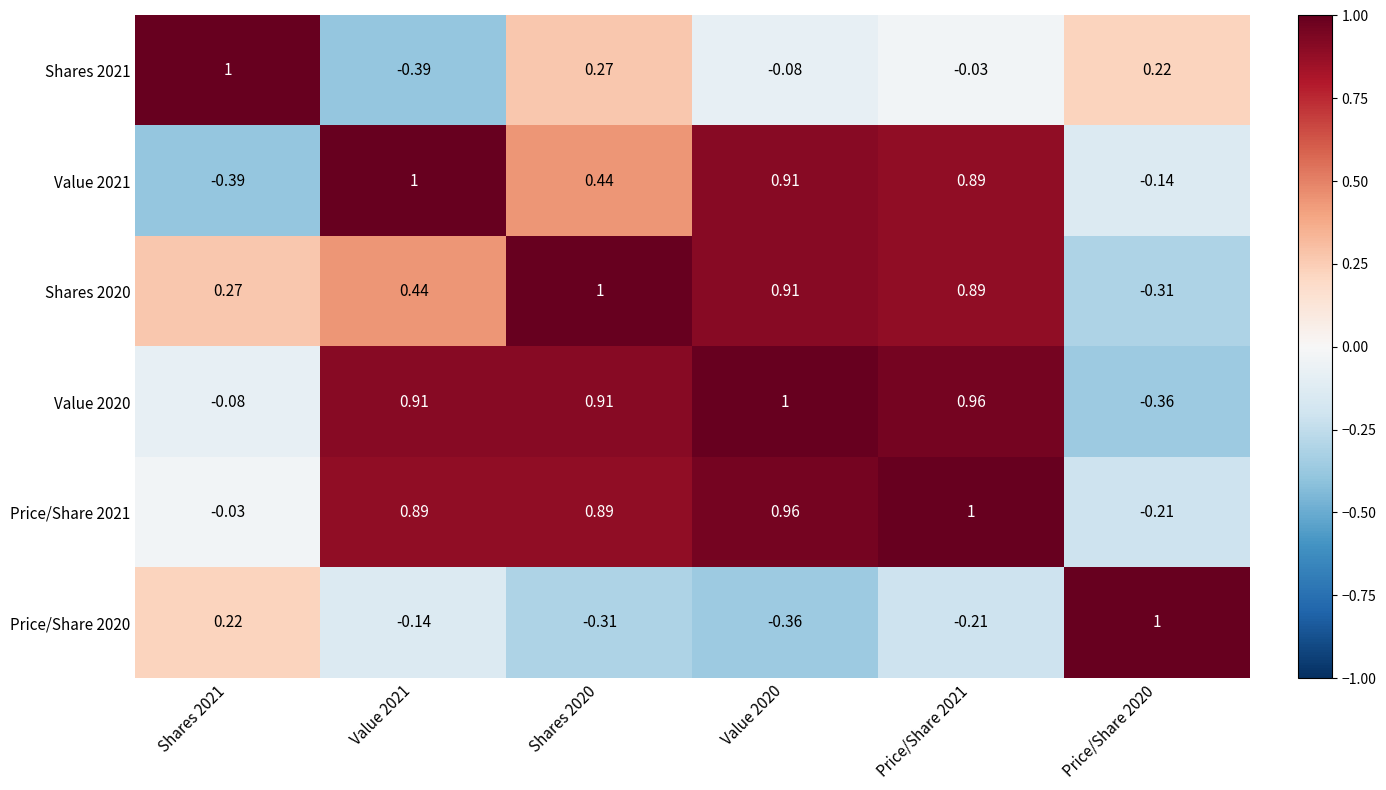

Is the value of Price/Share 2020 at Shares 2021 greater than the value of Price/Share 2021 at Value 2020?

No